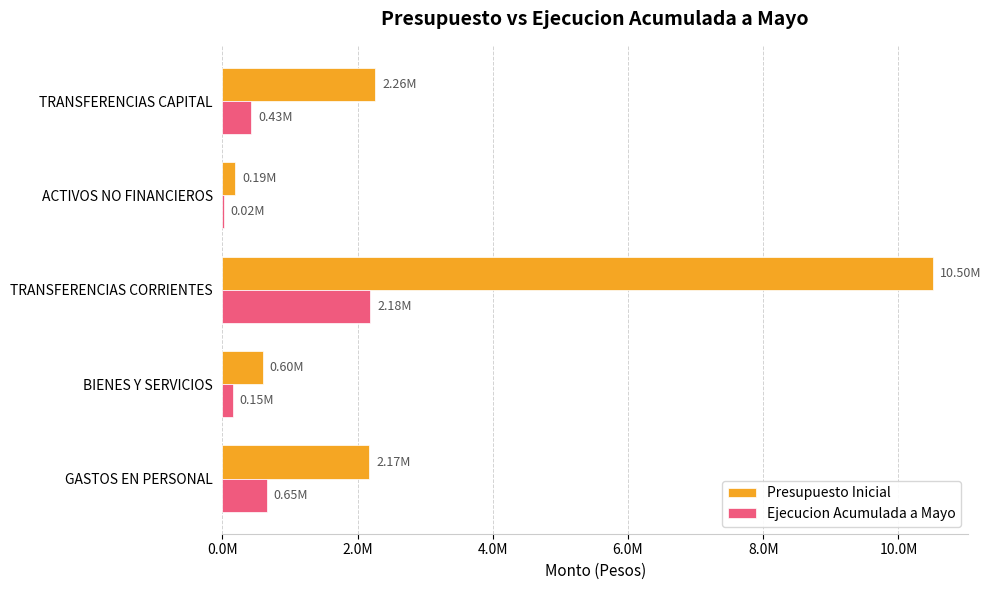

What are all the series names shown in the legend?

Presupuesto Inicial, Ejecucion Acumulada a Mayo